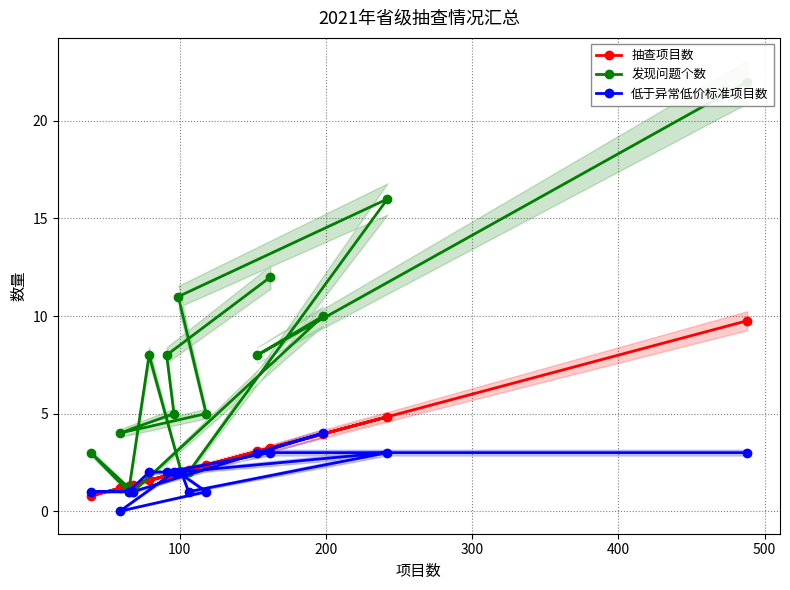

What are all the series names shown in the legend?

抽查项目数, 发现问题个数, 低于异常低价标准项目数